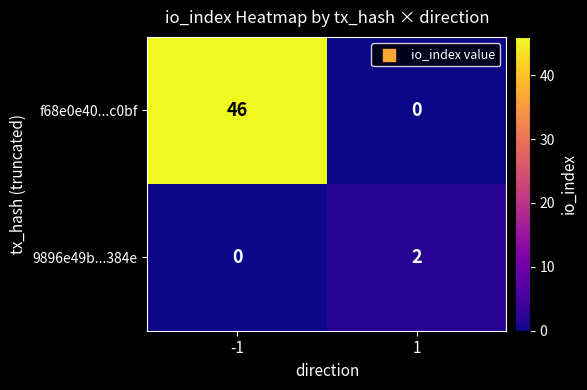

What is the sum of the f68e0e40...c0bf values at 1 and -1?

46